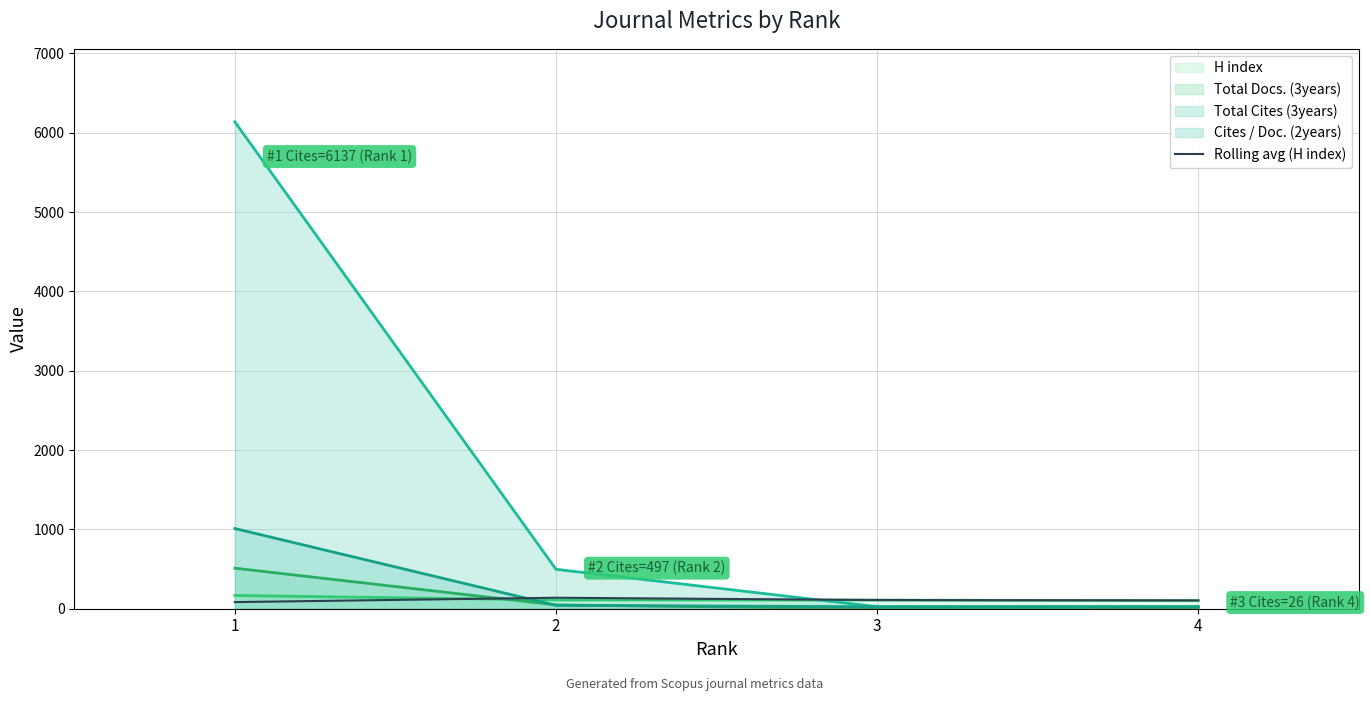

Which series has the widest spread of values?

Total Cites (3years)